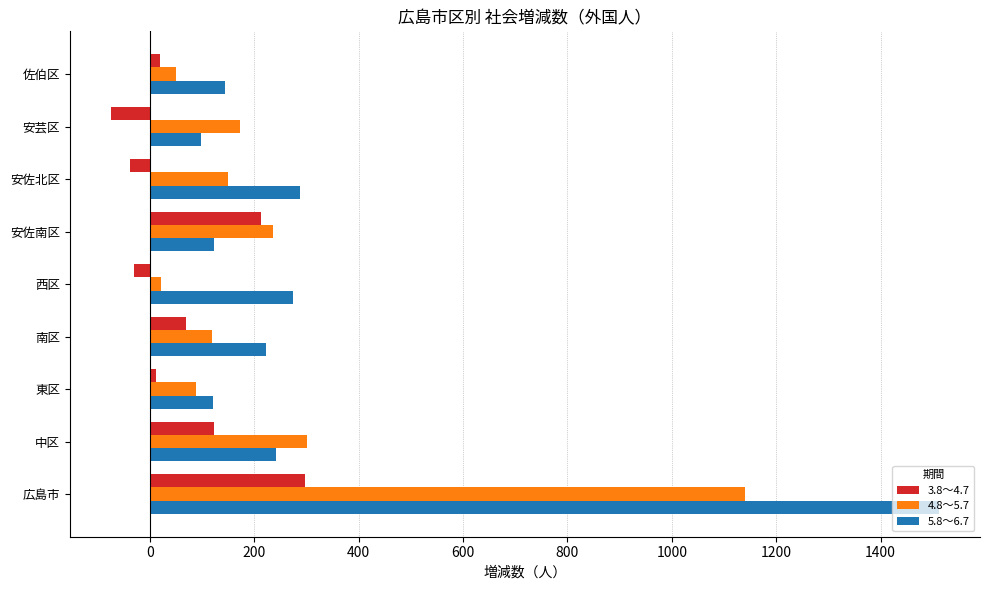

Is it true that 4.8～5.7 equals 236 at 安佐南区?

True